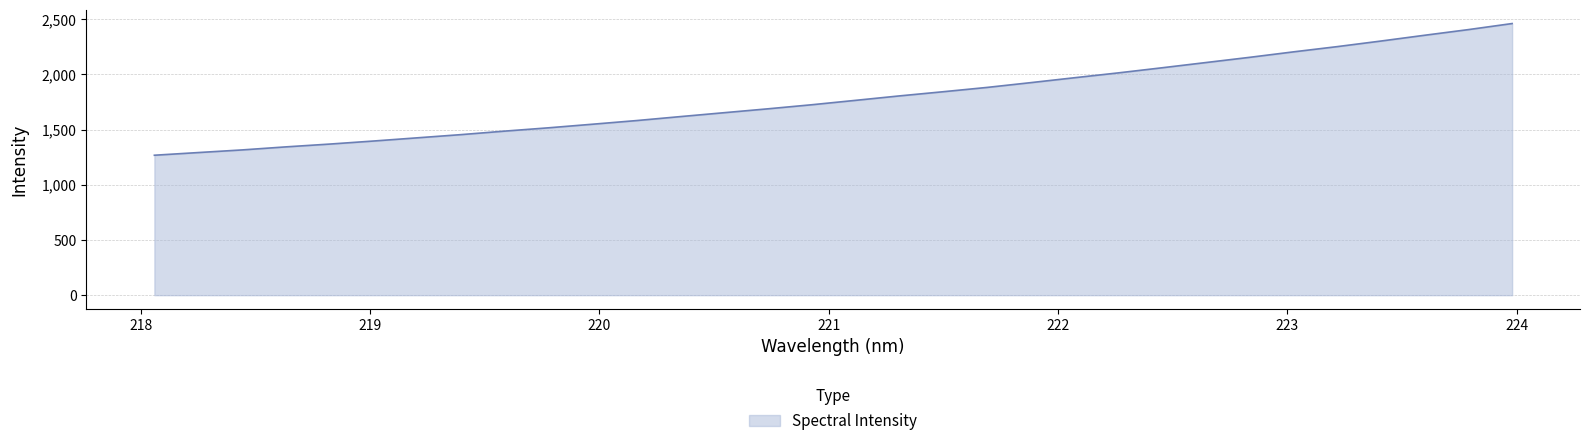

What is the maximum value shown in the chart?

2461.8